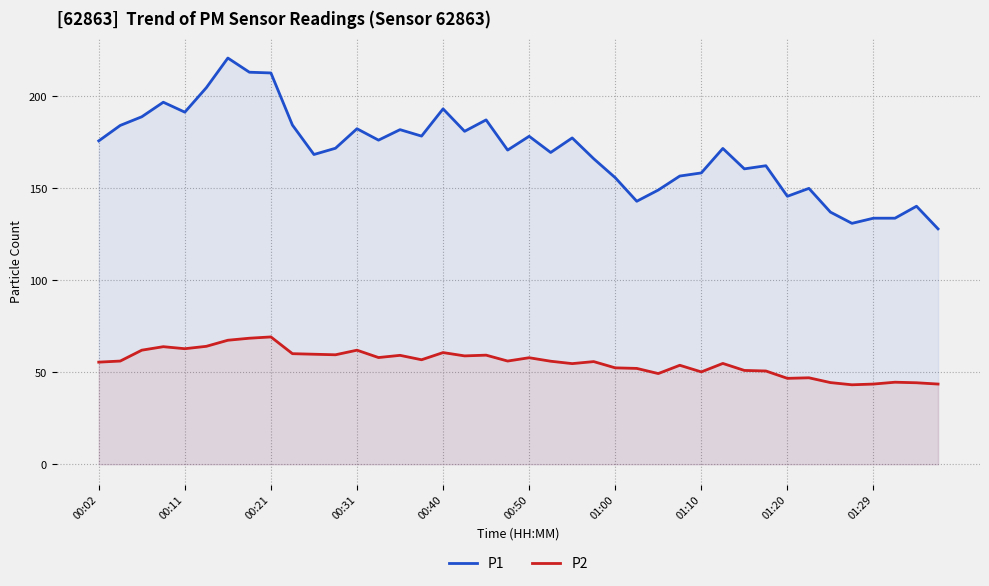

Which series has the largest range (max minus min)?

P1